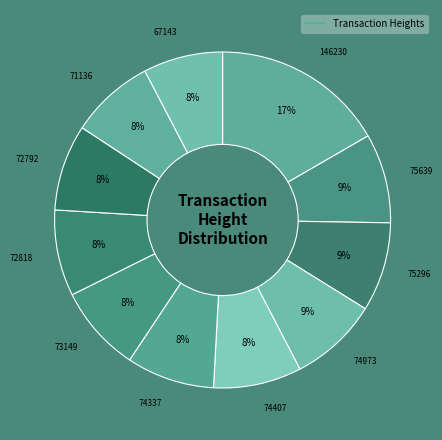

What is the largest slice in the pie chart?

146230